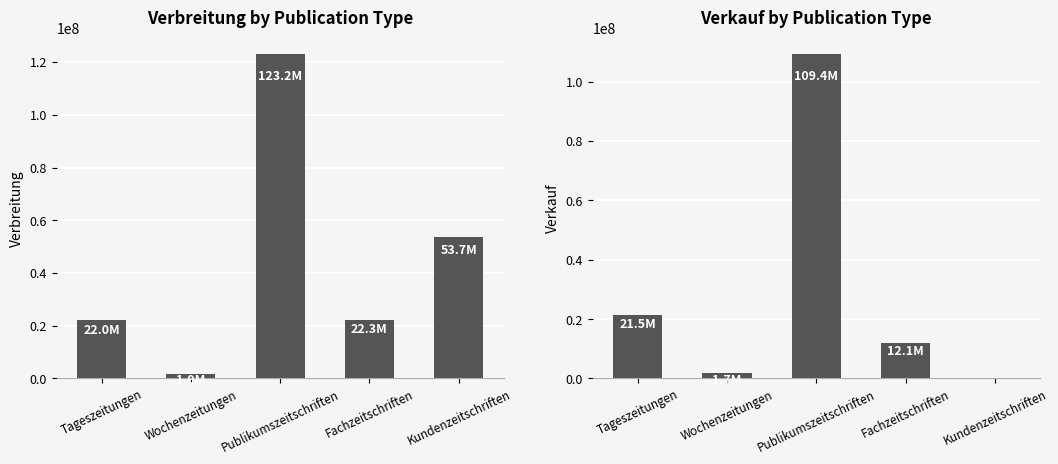

What position from the left is Tageszeitungen?

1